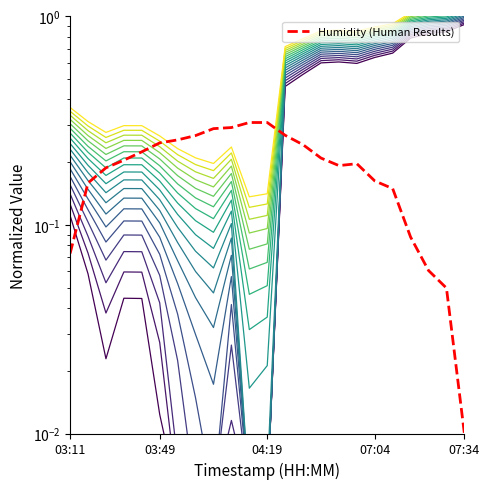

After their last crossing, which series has the higher values: temperature or humidity?

temperature